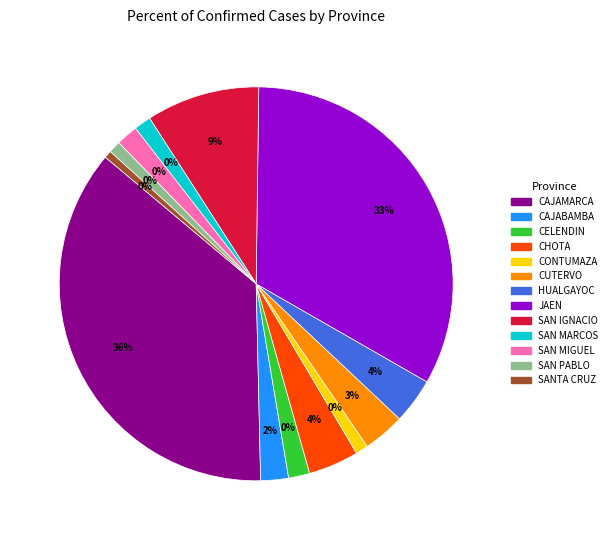

Which slice is the smallest?

SANTA CRUZ